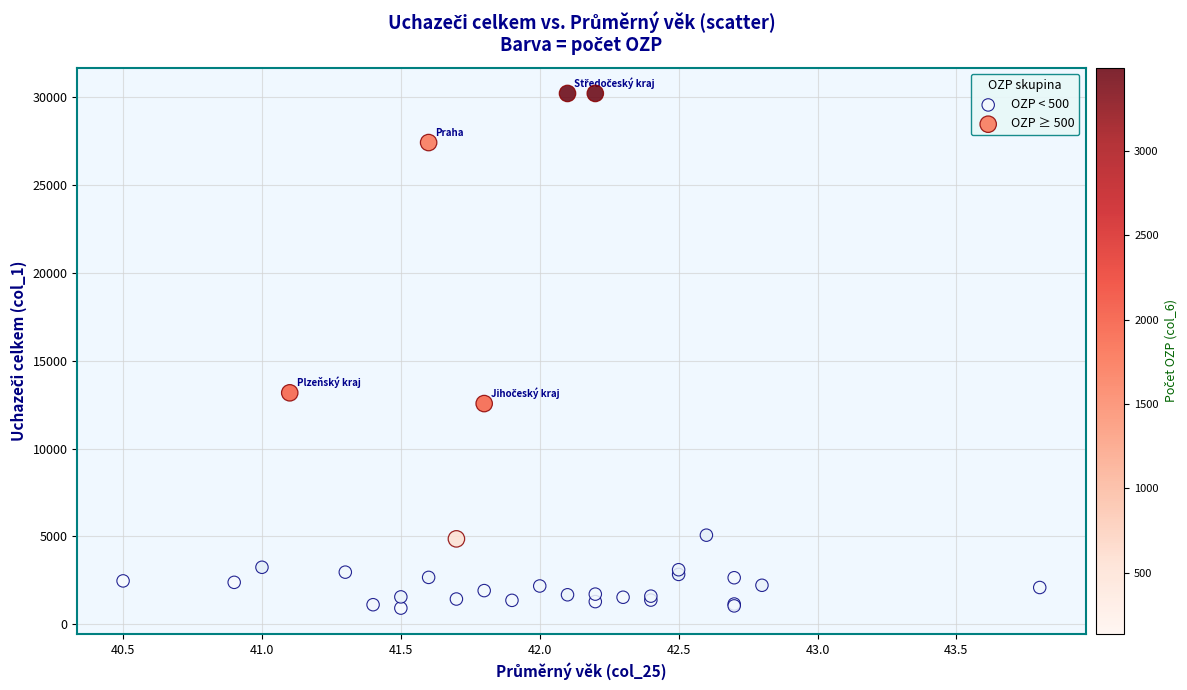

Which series contains the highest Y value?

OZP ≥ 500